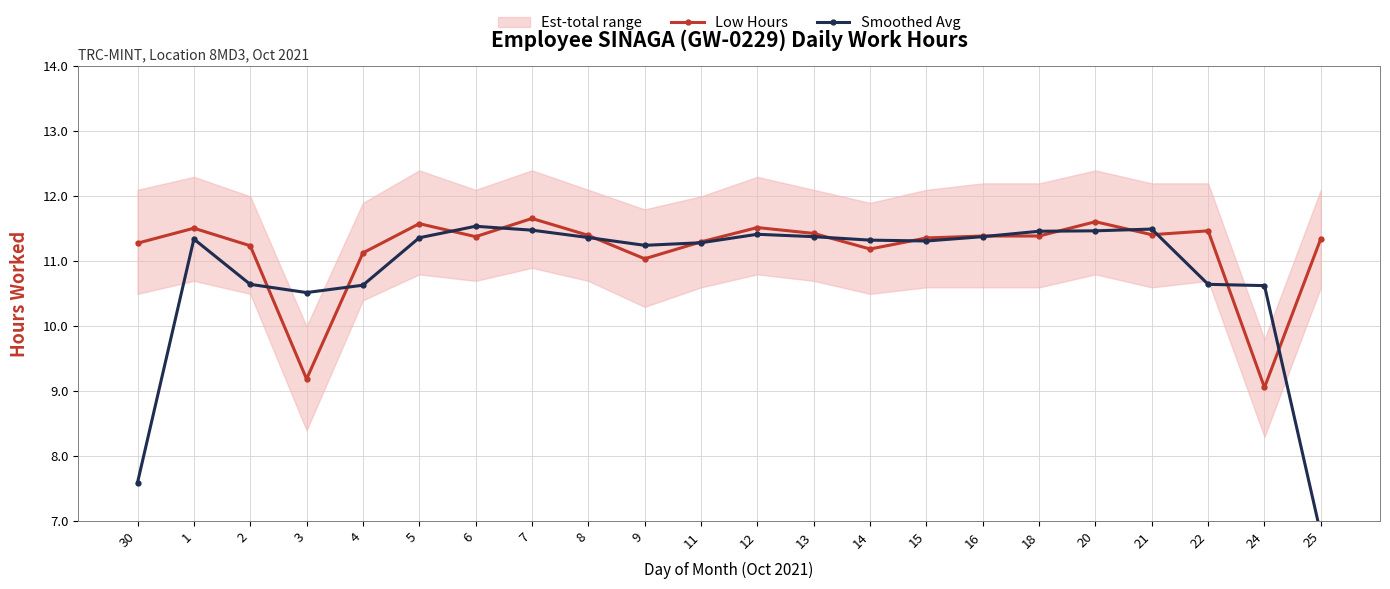

What is the total value across all series at 14?

22.5